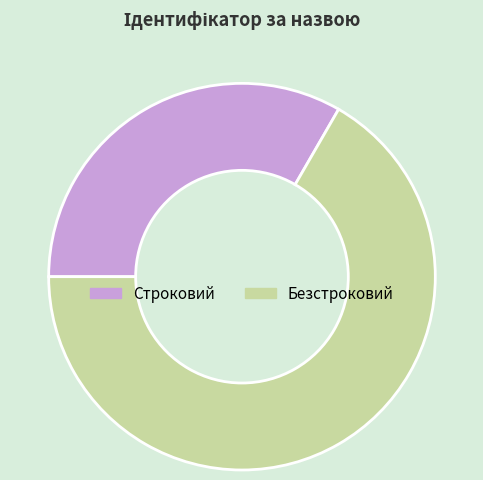

True or false: Строковий accounts for 23% of the total.

False